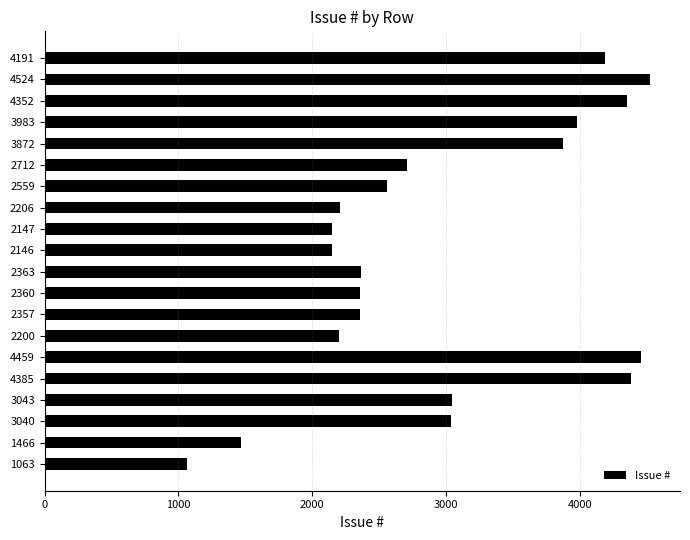

What is the label of the 14th bar from the top?

2200